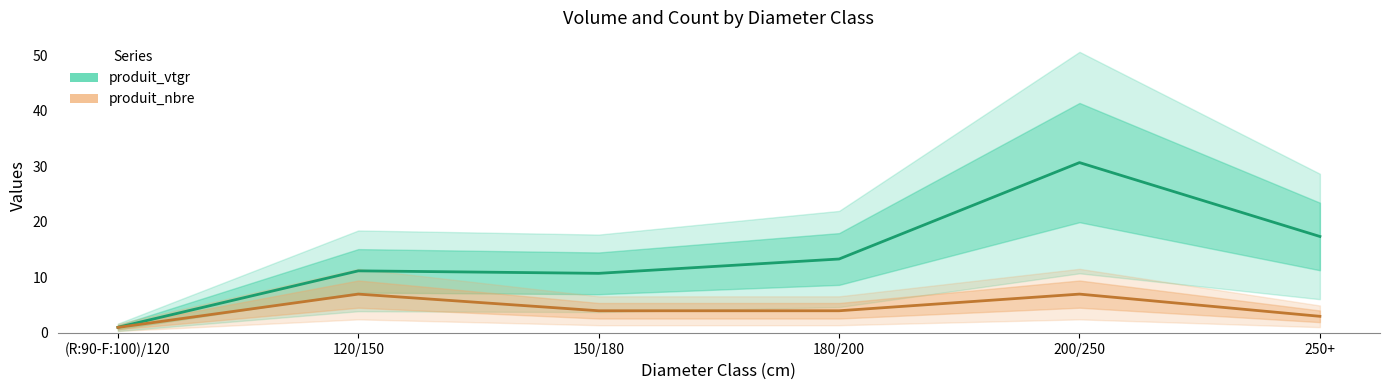

How many lines are shown in the chart?

2